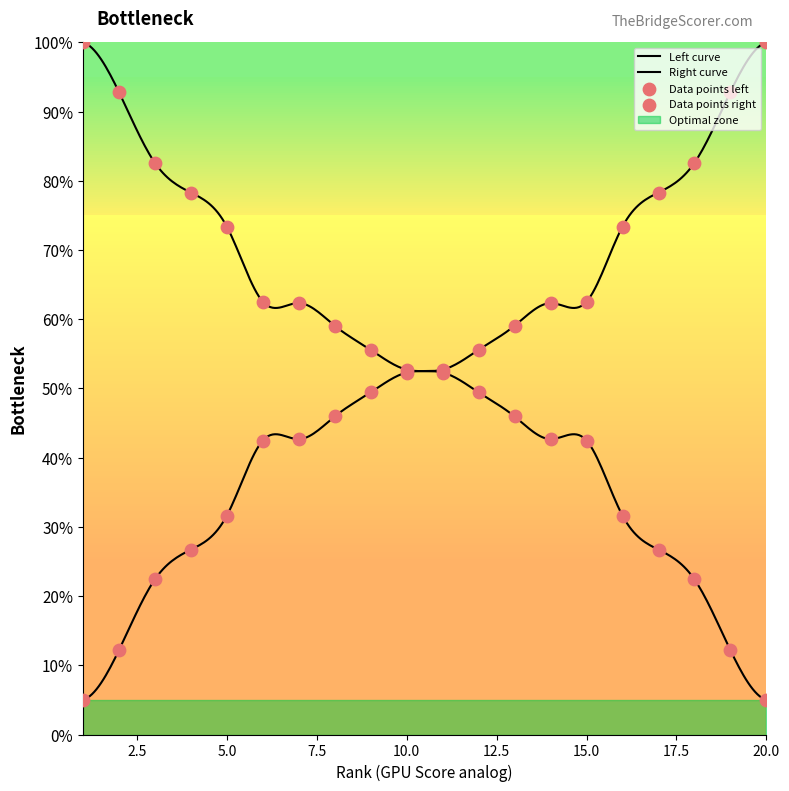

What is the change in value from 3 to 18?

+60.2